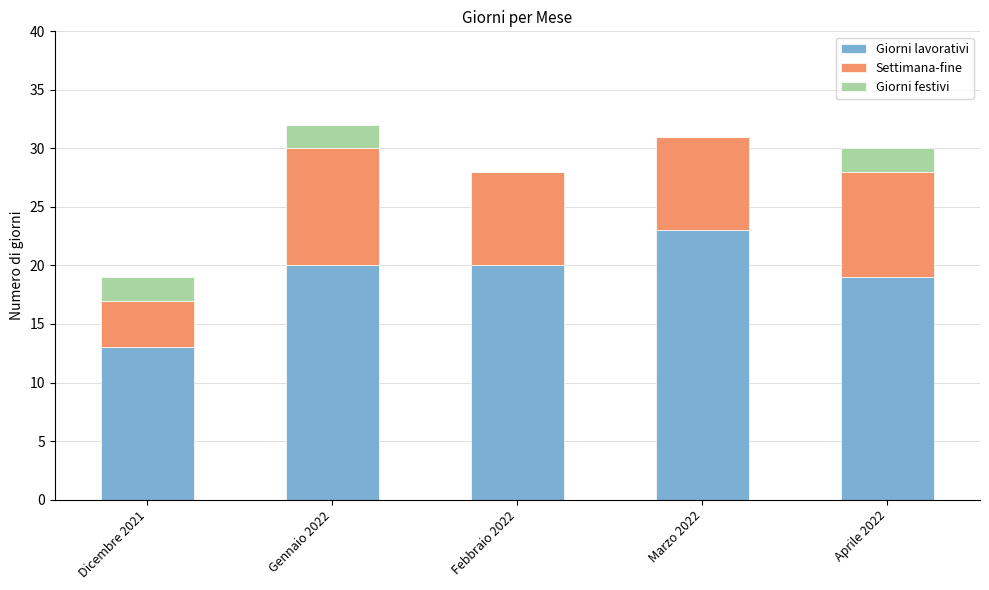

Is it true that Giorni lavorativi equals 19 at Aprile 2022?

True